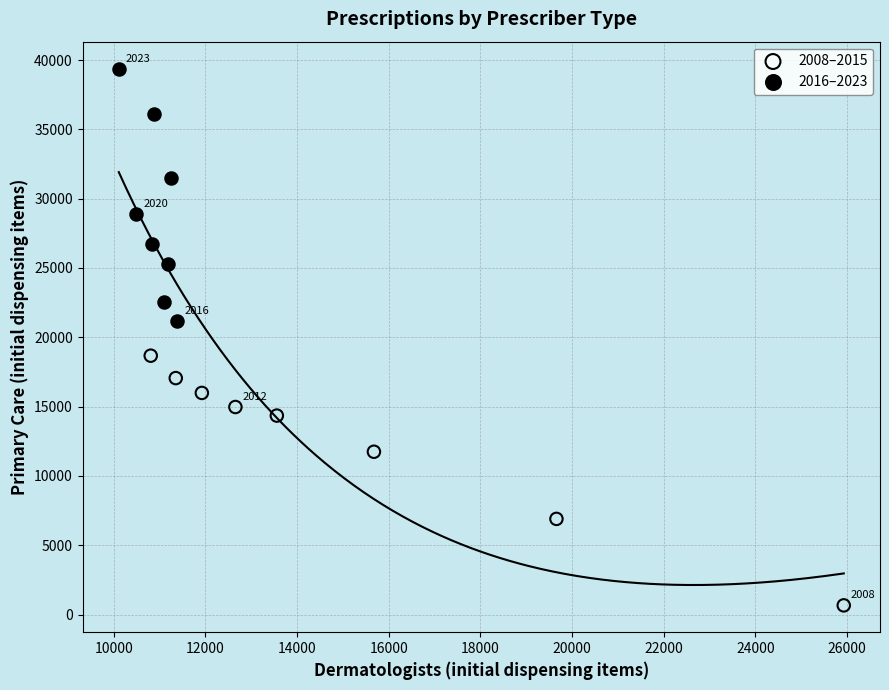

Which series reaches the minimum Y coordinate?

2008–2015